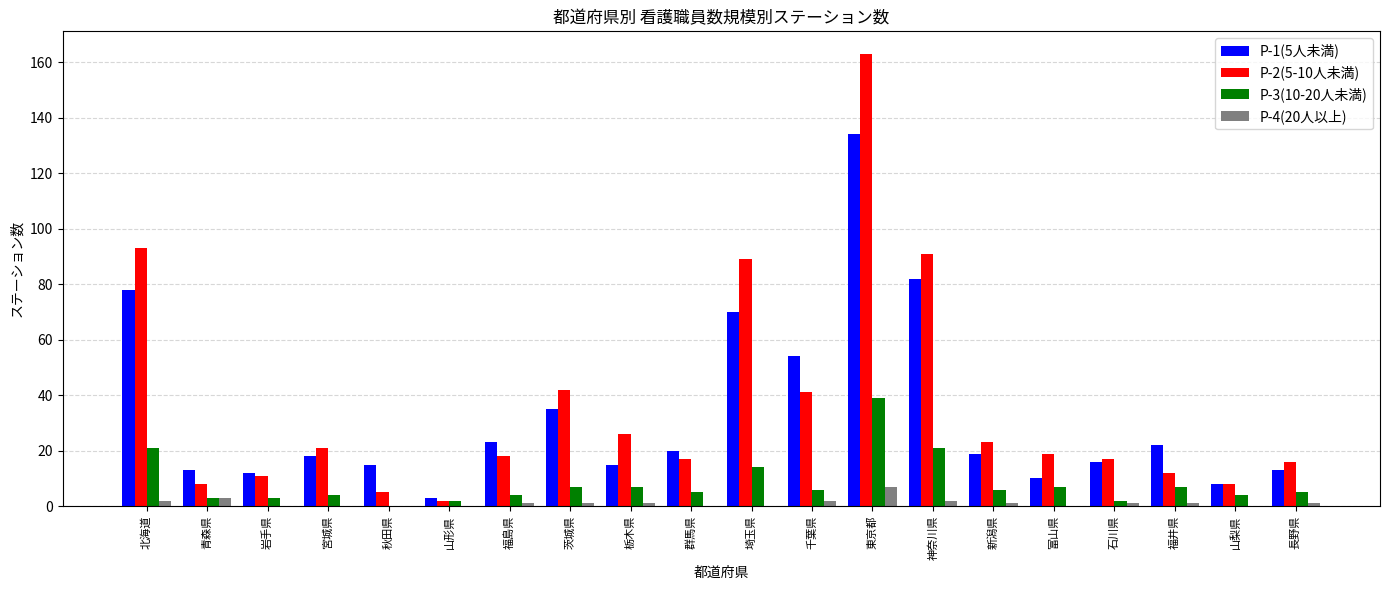

What is the average value of the P-1(5人未満) series?

33